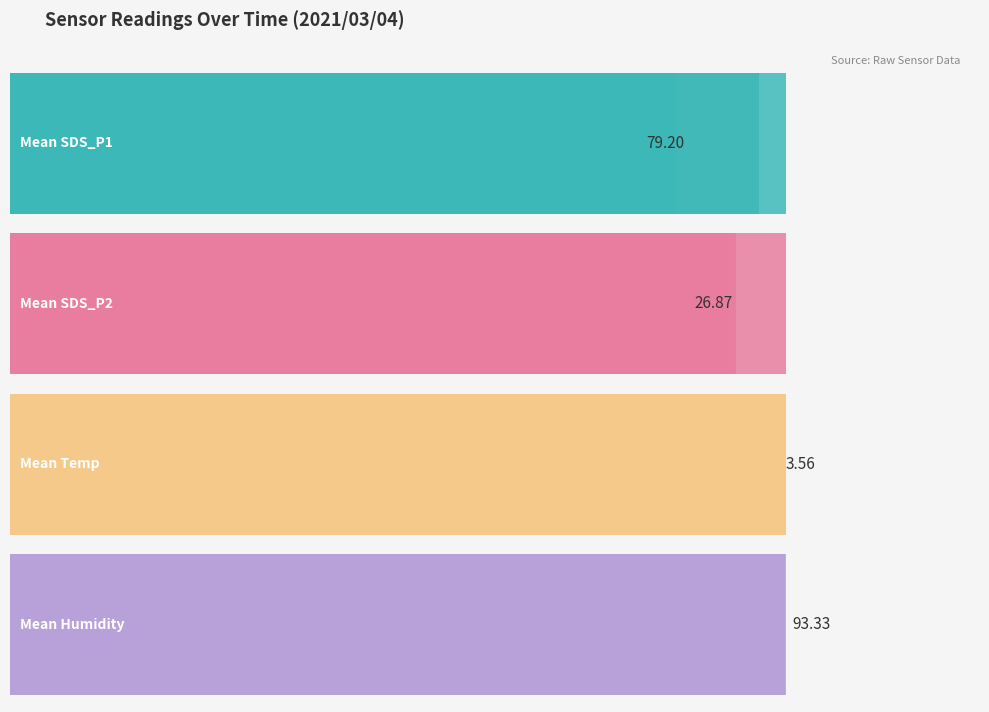

List the series in order of their overall mean, highest first.

Mean Humidity, Mean SDS_P1, Mean SDS_P2, Mean Temp